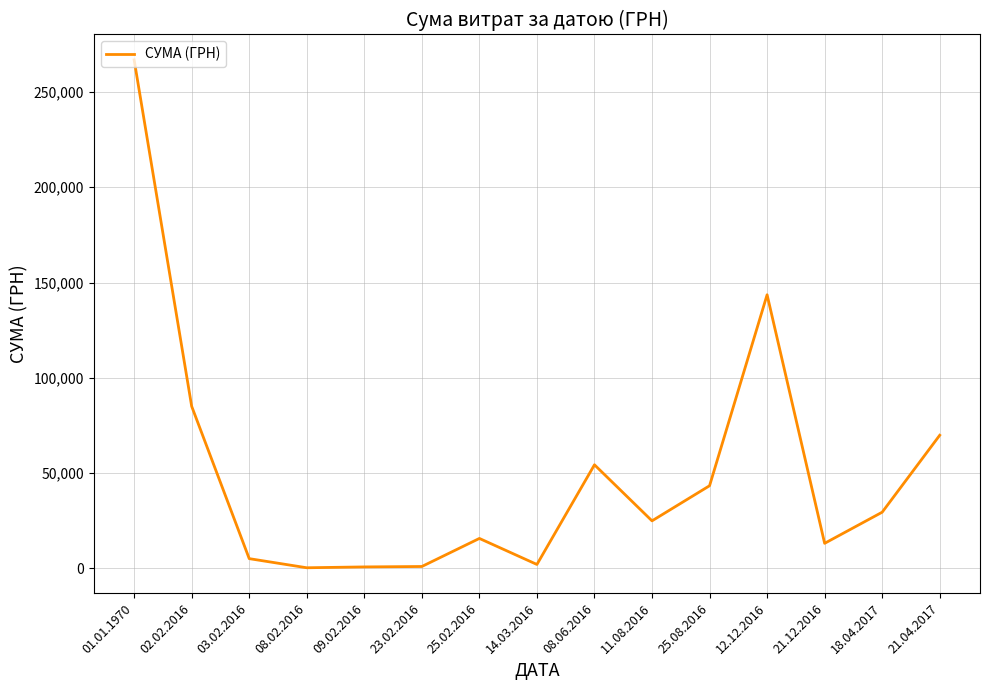

What is the difference between the maximum and minimum values?

266590.9